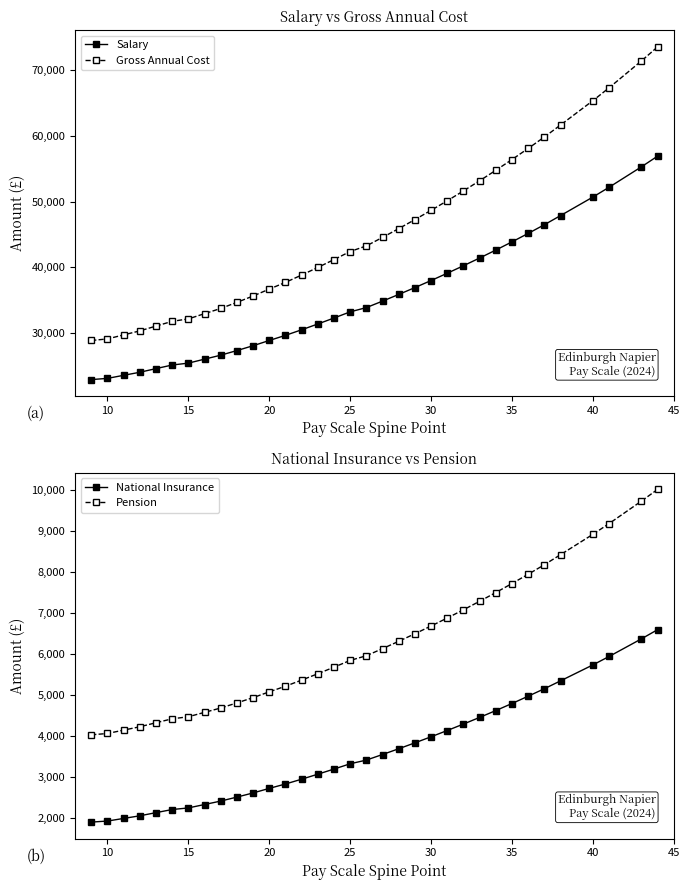

Which series has the widest spread of values?

Gross Annual Cost